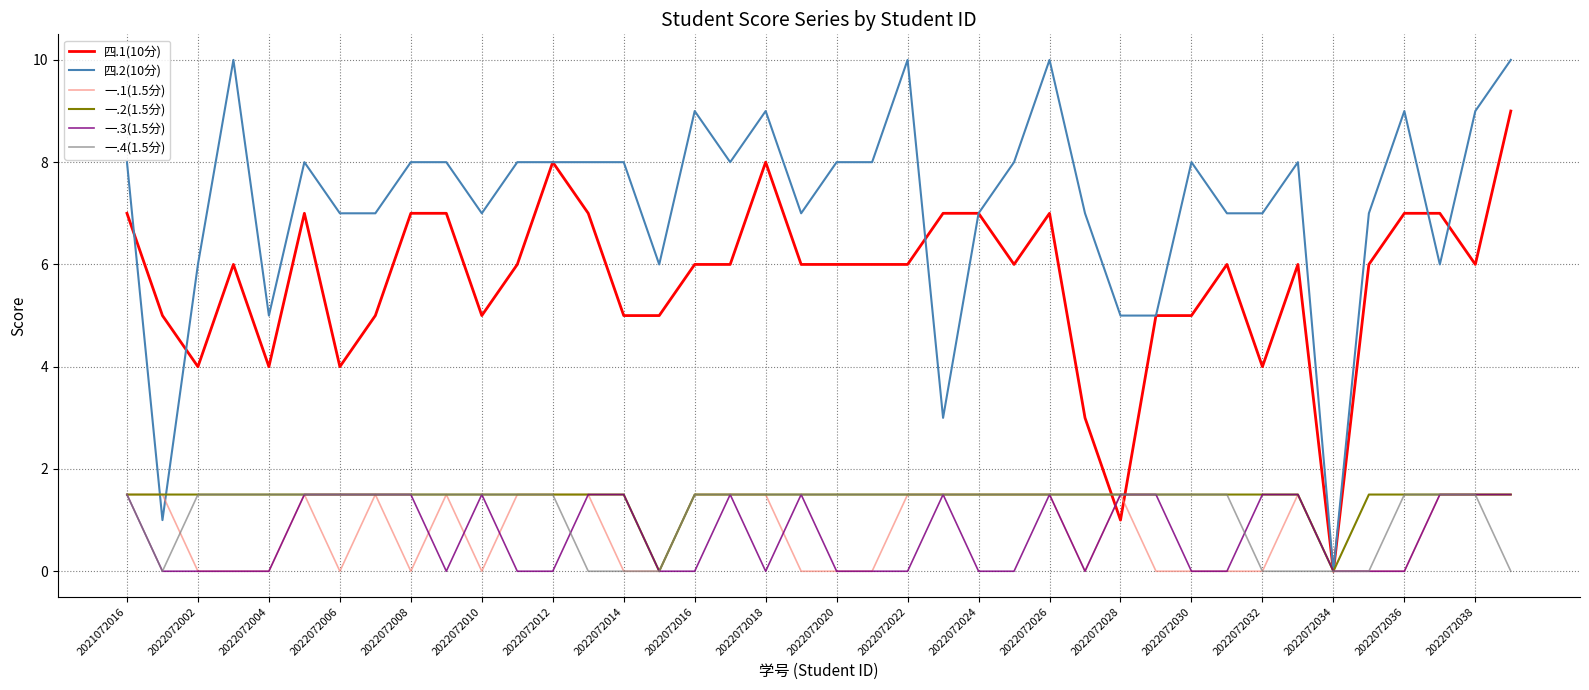

Is this an area chart (filled region under the line)?

No